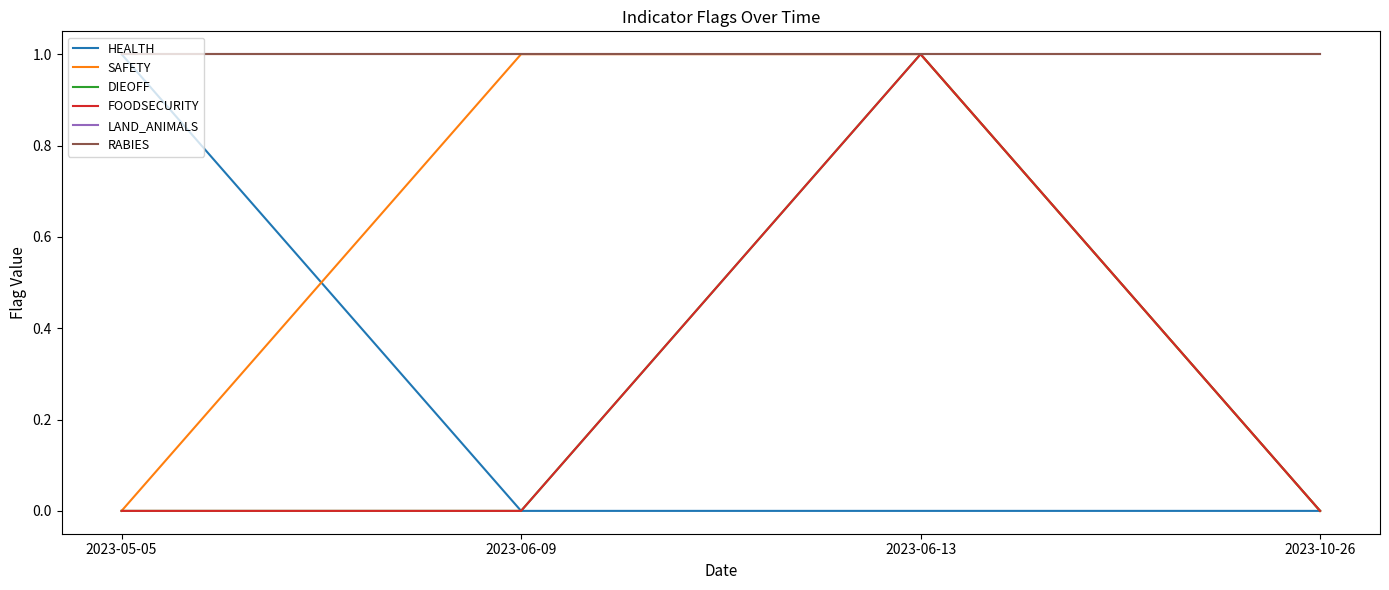

Reading right to left, what are all the values shown in this chart?

HEALTH: 2023-10-26=0	2023-06-13=0	2023-06-09=0	2023-05-05=1
SAFETY: 2023-10-26=0	2023-06-13=1	2023-06-09=1	2023-05-05=0
DIEOFF: 2023-10-26=0	2023-06-13=1	2023-06-09=0	2023-05-05=0
FOODSECURITY: 2023-10-26=0	2023-06-13=1	2023-06-09=0	2023-05-05=0
LAND_ANIMALS: 2023-10-26=1	2023-06-13=1	2023-06-09=1	2023-05-05=1
RABIES: 2023-10-26=1	2023-06-13=1	2023-06-09=1	2023-05-05=1